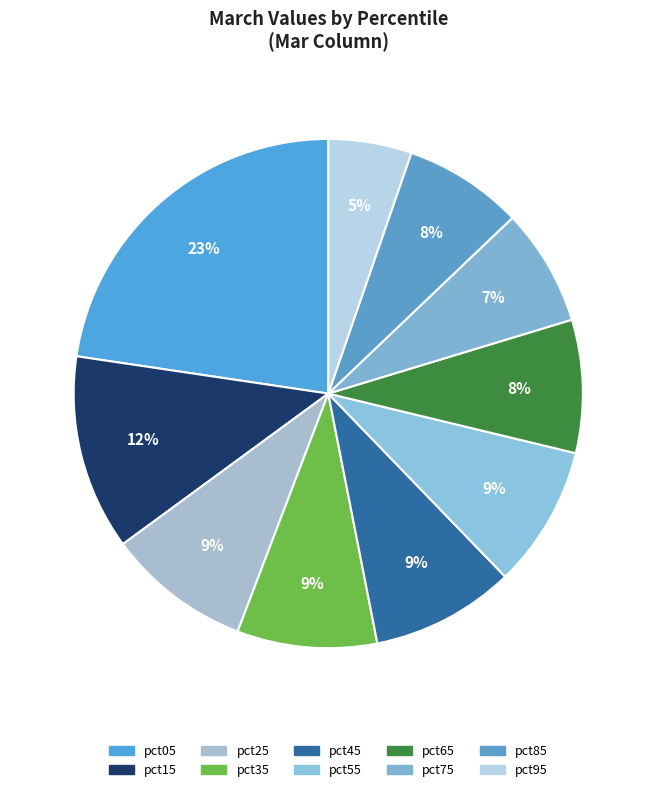

What is the smallest slice in the pie chart?

pct95